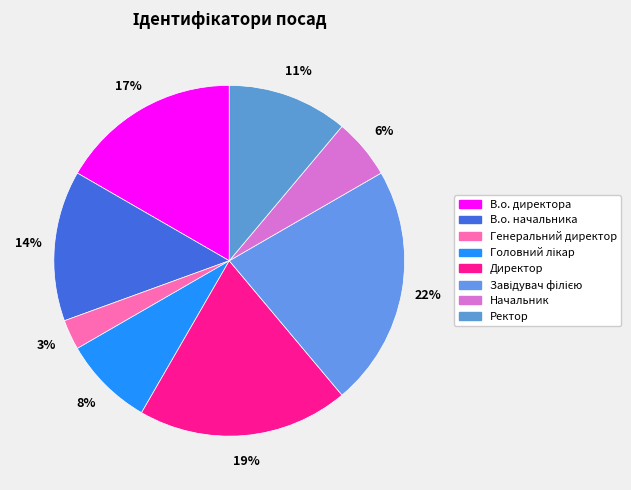

How many segments does this pie chart have?

8